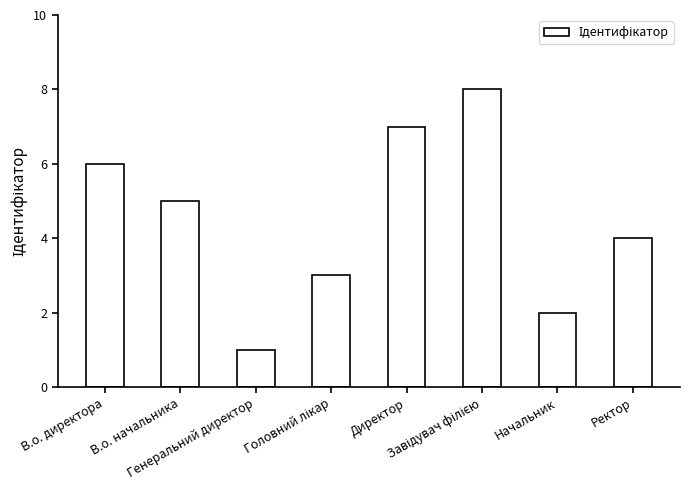

What is the greatest value displayed?

8